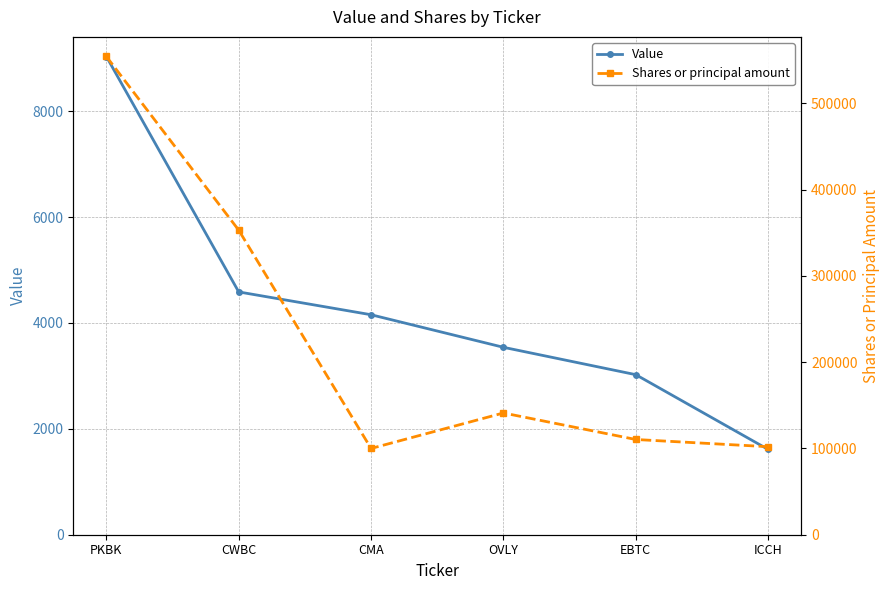

Reading left to right, transcribe all the data shown in this chart.

Value: 9032	4586	4155	3540	3023	1611
Shares or principal amount: 554456	353079	100000	141155	110410	102037